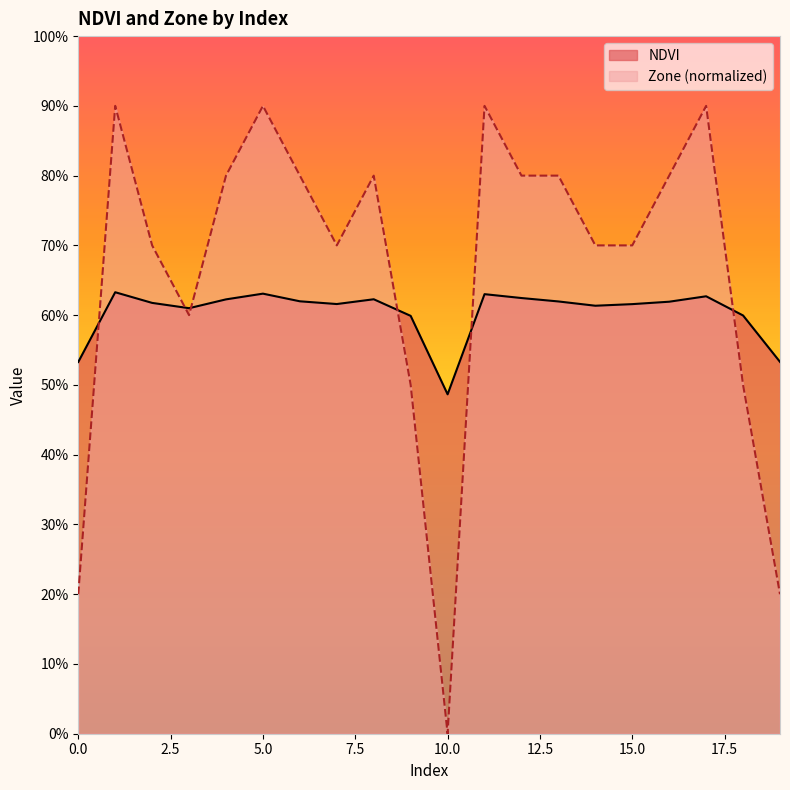

How many lines are shown in the chart?

2